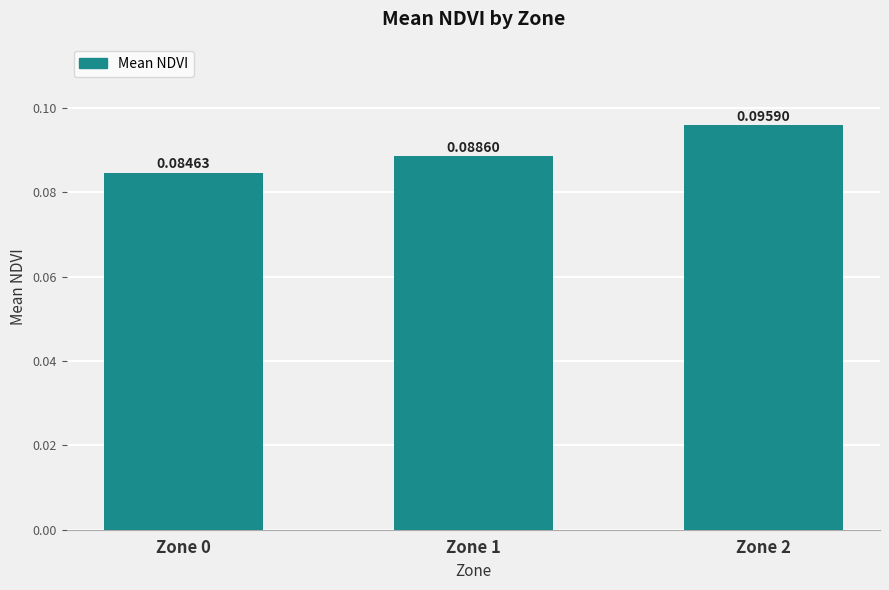

Rank the categories by value from lowest to highest.

Zone 0, Zone 1, Zone 2